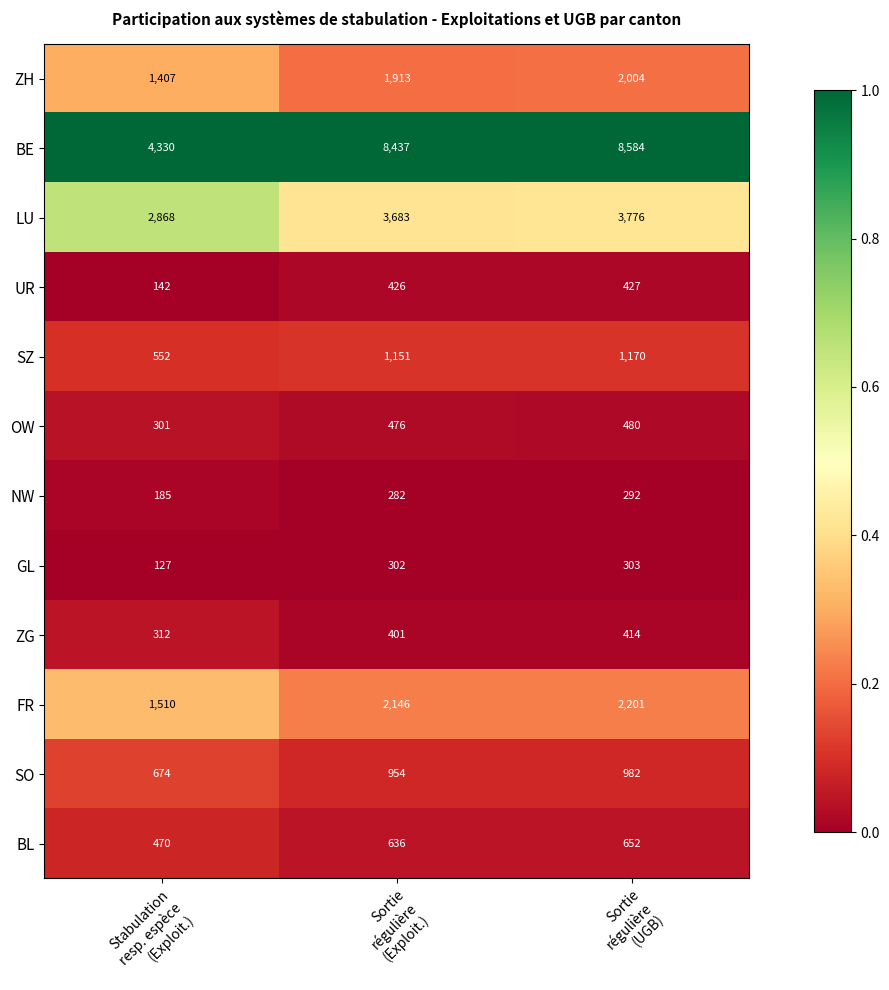

What is the maximum value for NW?

292